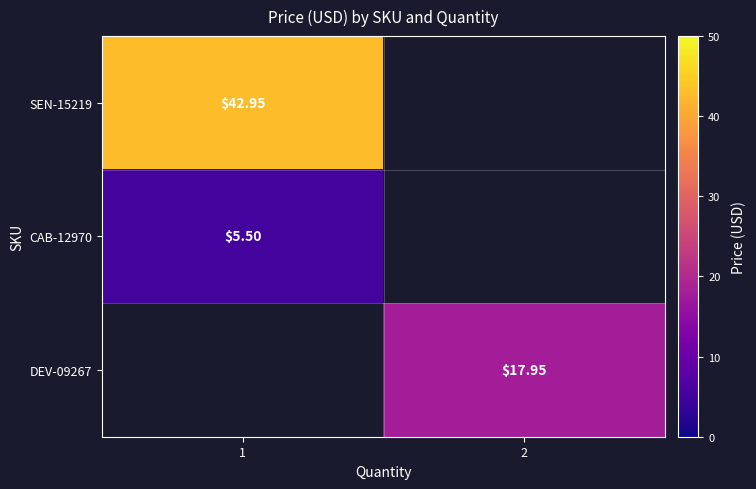

At which category does the chart reach its peak across all series?

1